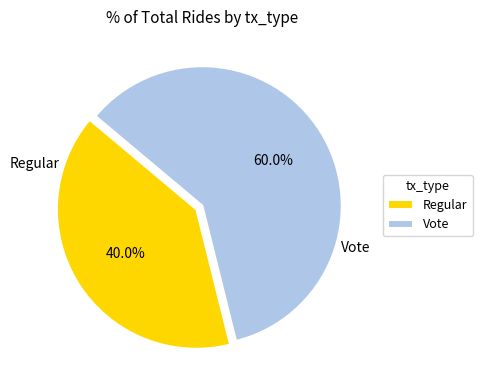

Between Regular and Vote, which is larger?

Vote